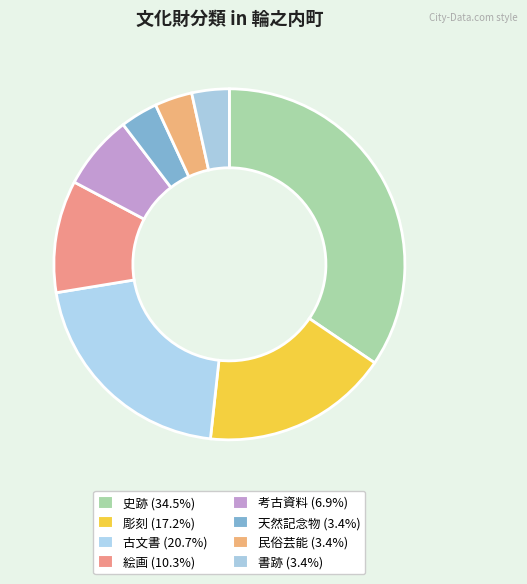

How many segments does this pie chart have?

8